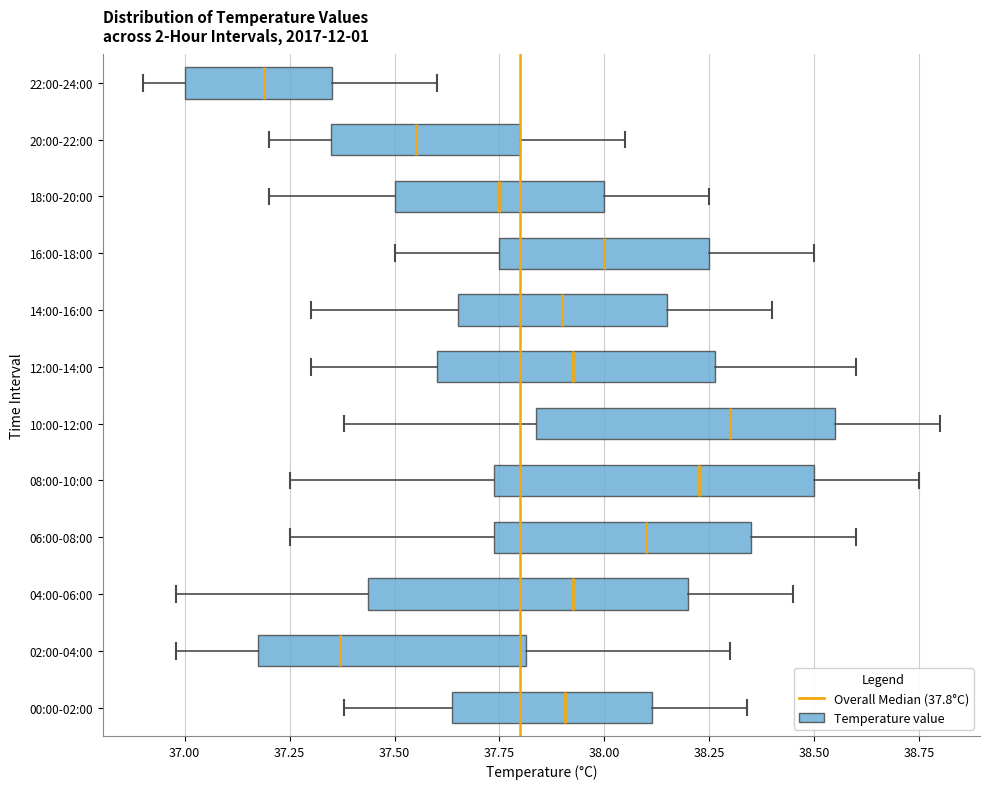

Where is the left edge of the box for 20:00-22:00 on the x-axis? The values are not printed on the chart, so give them approximately, as read against the axis.

37.35